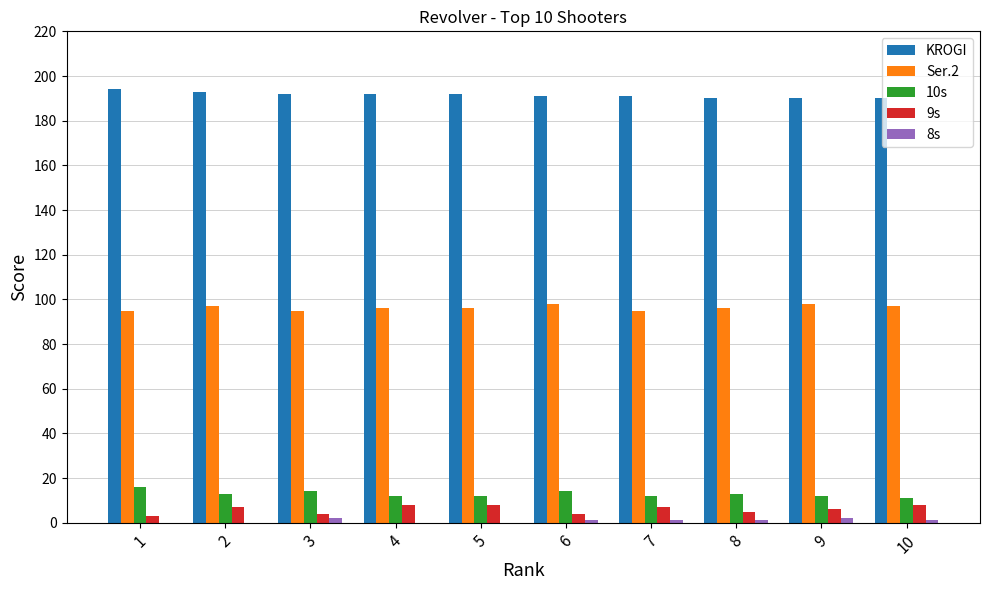

Is the value of 9s at 8 greater than the value of KROGI at 2?

No